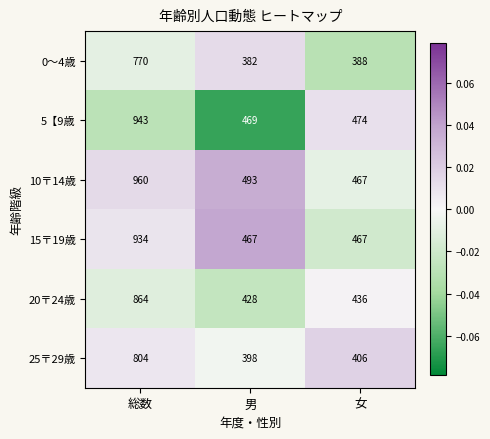

Between 男 and 女, which series saw the biggest shift?

10〒14歳